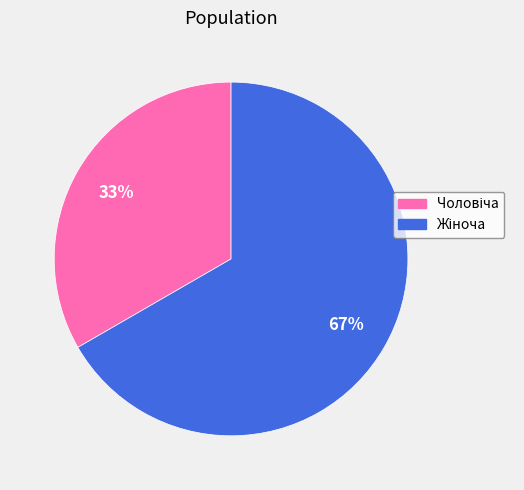

To the nearest percent, what is the average slice percentage?

50%